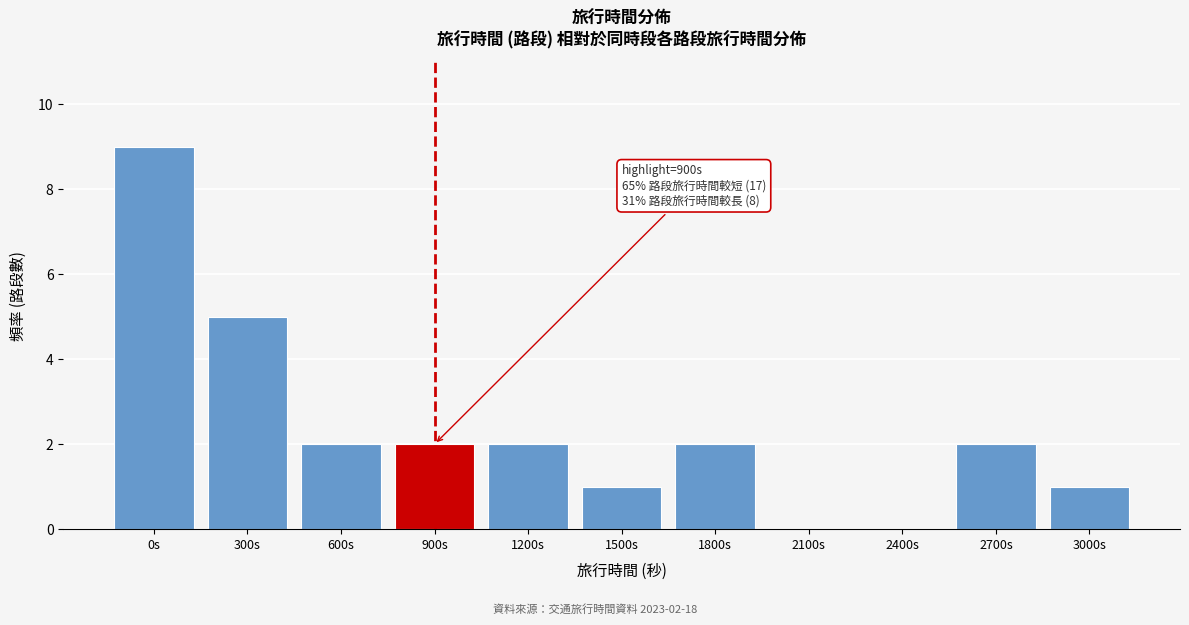

Reading left to right, extract all data points from this chart.

0s=9	300s=5	600s=2	900s=2	1200s=2	1500s=1	1800s=2	2100s=0	2400s=0	2700s=2	3000s=1